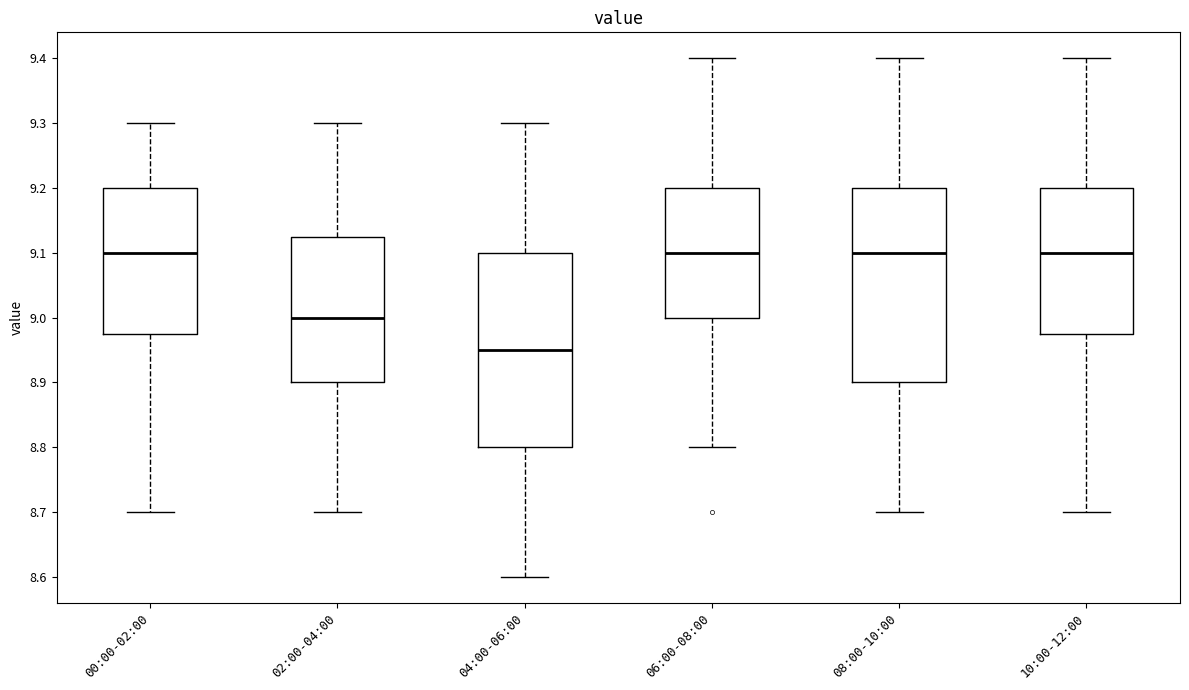

Reading left to right, transcribe this box plot: for each box, give where its median line is, the range the box spans, and where its two whiskers end, as read against the y-axis. The values are not printed on the chart, so give them approximately, as read against the axis.

00:00-02:00: median 9.10, box 8.98 to 9.20, whiskers 8.70 to 9.30
02:00-04:00: median 9.00, box 8.90 to 9.13, whiskers 8.70 to 9.30
04:00-06:00: median 8.95, box 8.80 to 9.10, whiskers 8.60 to 9.30
06:00-08:00: median 9.10, box 9.00 to 9.20, whiskers 8.80 to 9.40
08:00-10:00: median 9.10, box 8.90 to 9.20, whiskers 8.70 to 9.40
10:00-12:00: median 9.10, box 8.98 to 9.20, whiskers 8.70 to 9.40